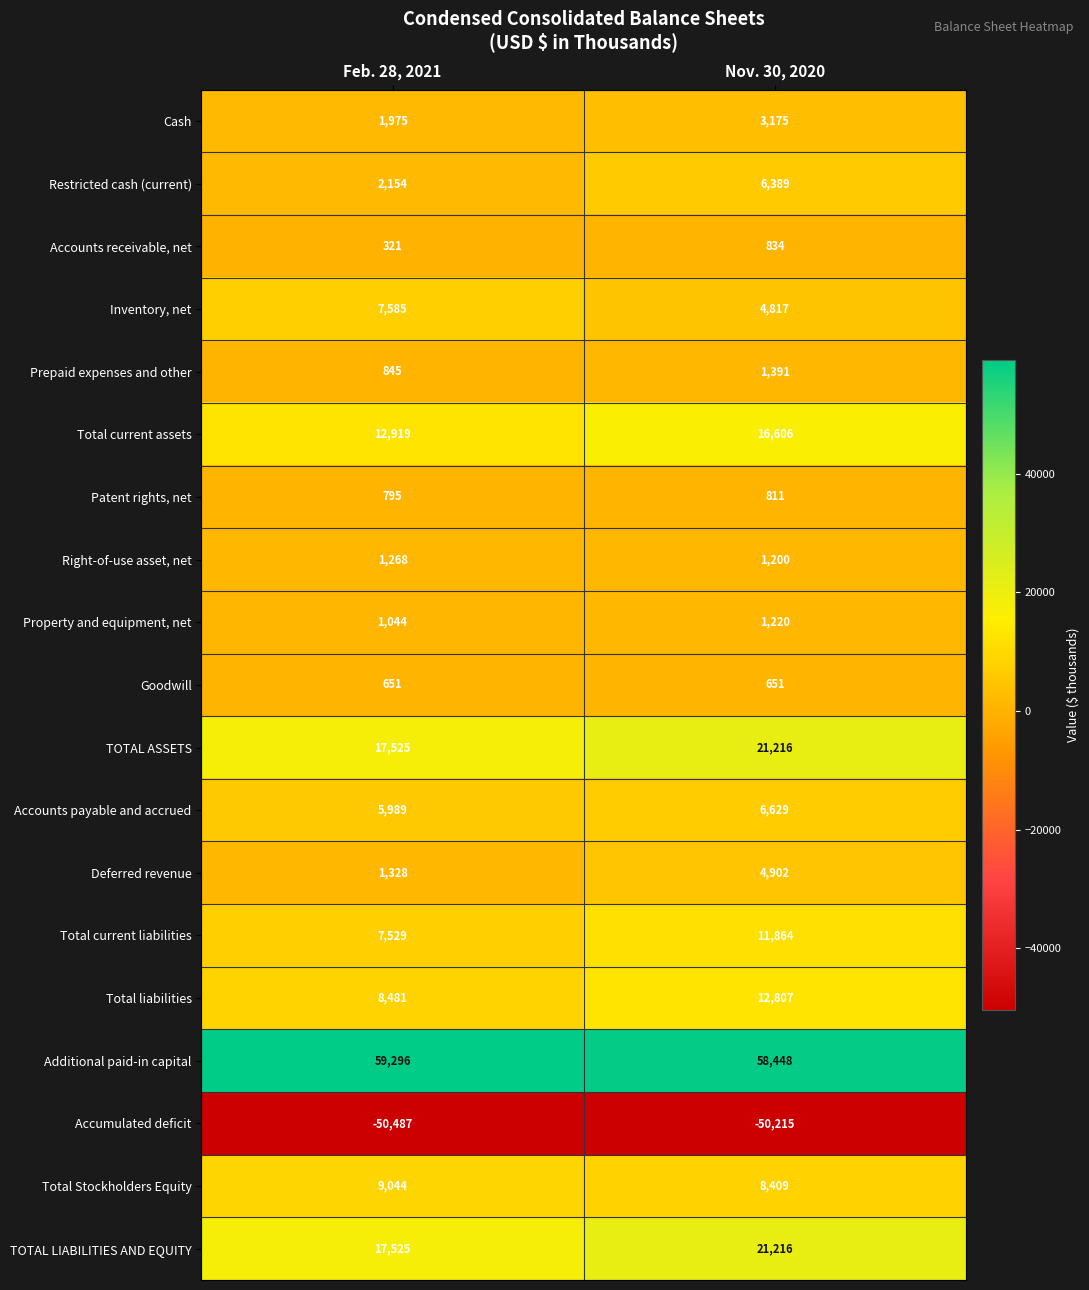

What is the sum of all Patent rights, net values?

1606